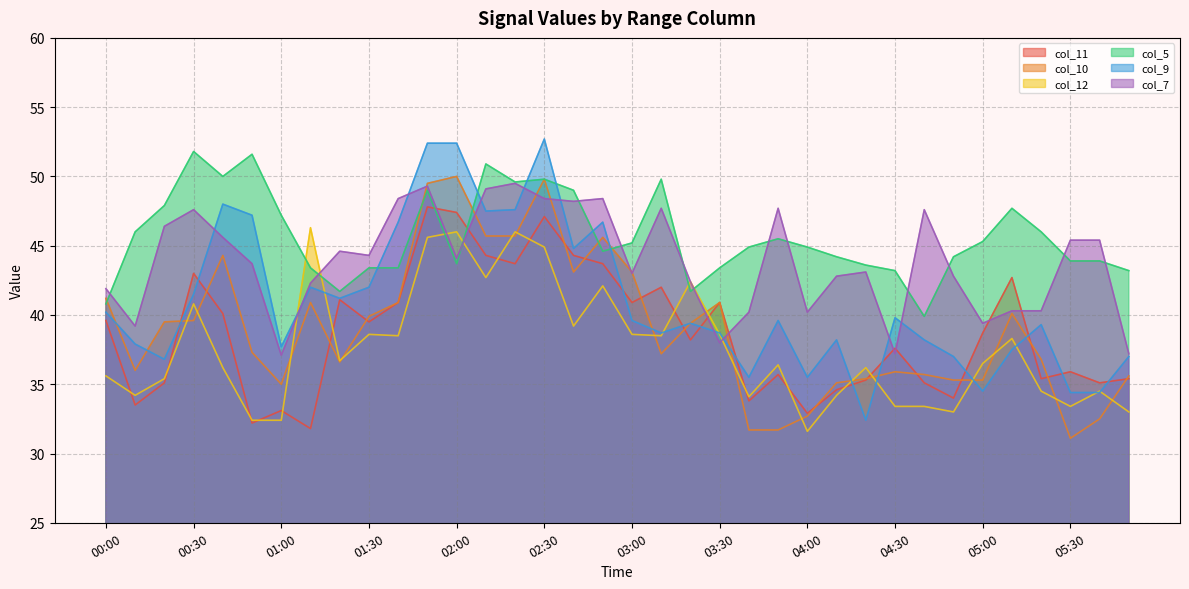

How many values in the col_11 series are below 38?

17